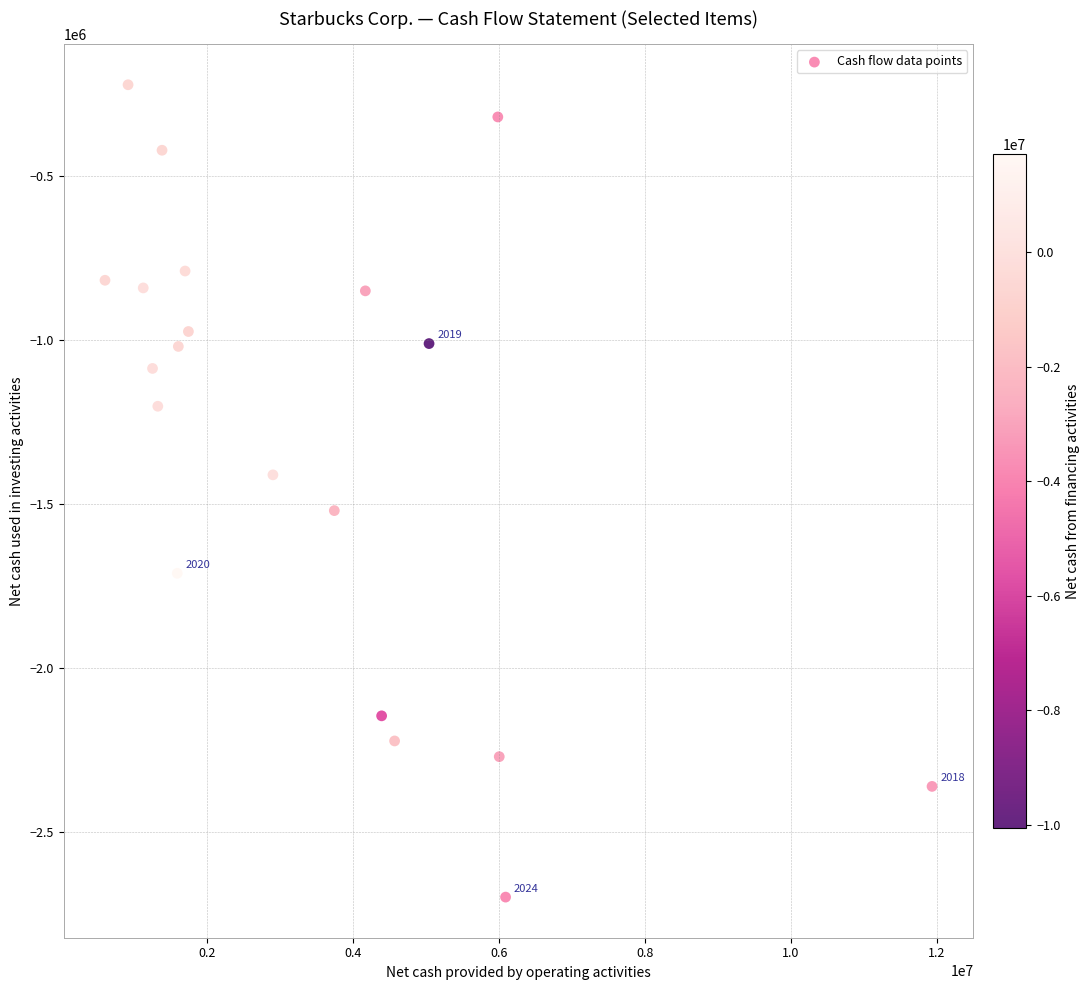

What is the range of X values (max minus min)?

11330000